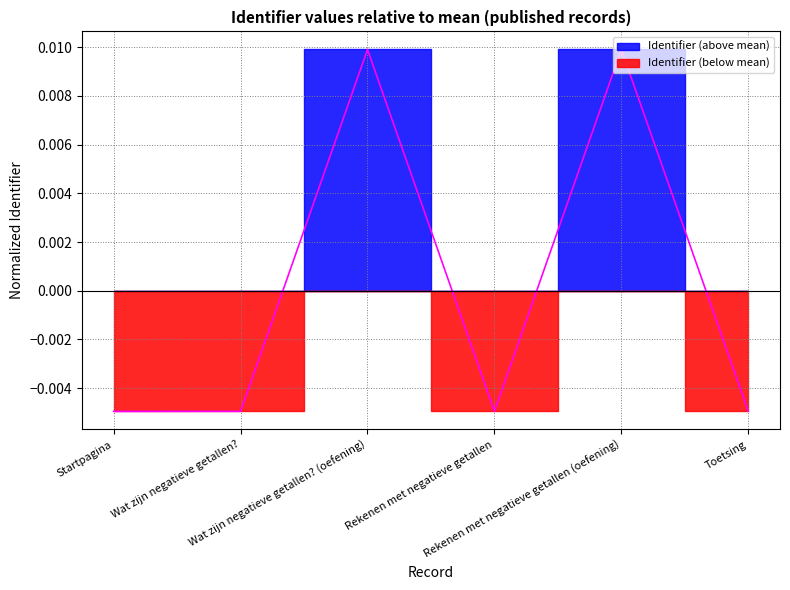

At which label is the value closest to 0?

Toetsing